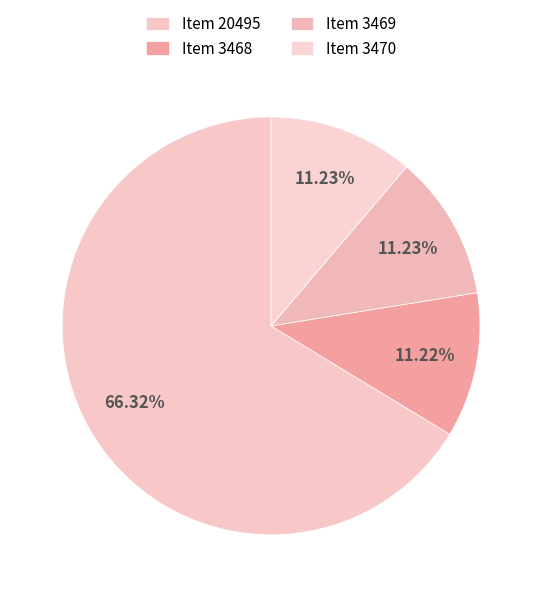

Which slice is the smallest?

Item 3468